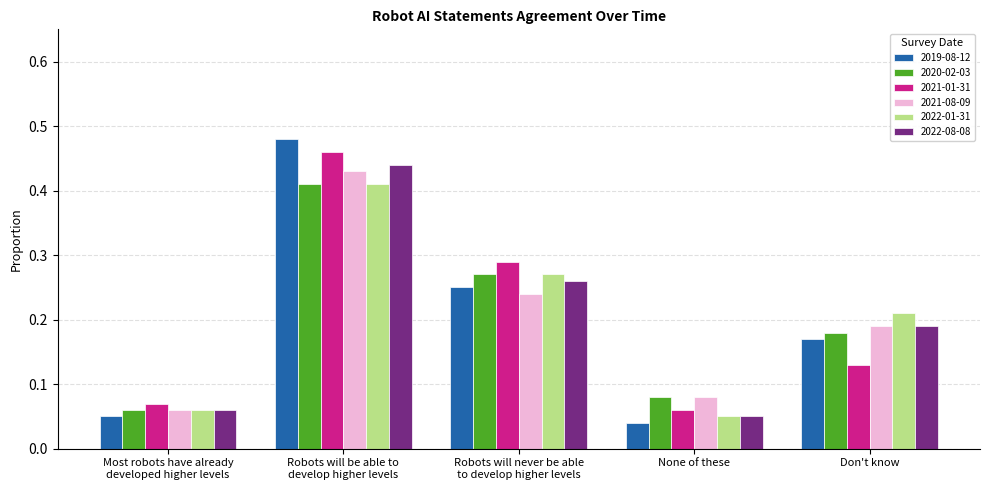

What is the sum of all 2021-01-31 values?

1.0